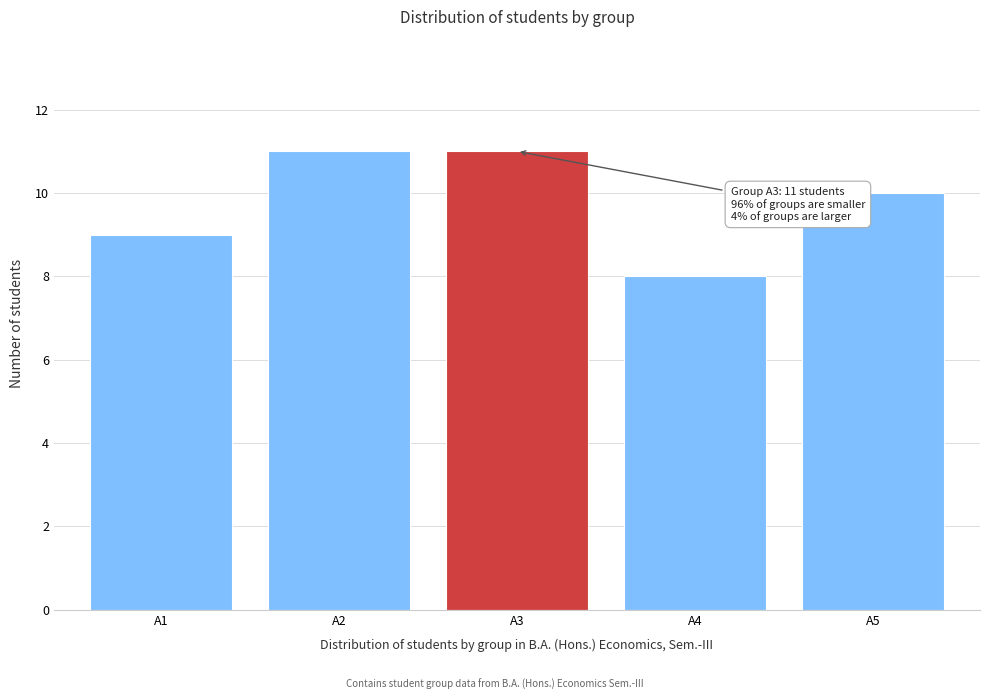

Reading left to right, extract all data points from this chart.

9	11	11	8	10